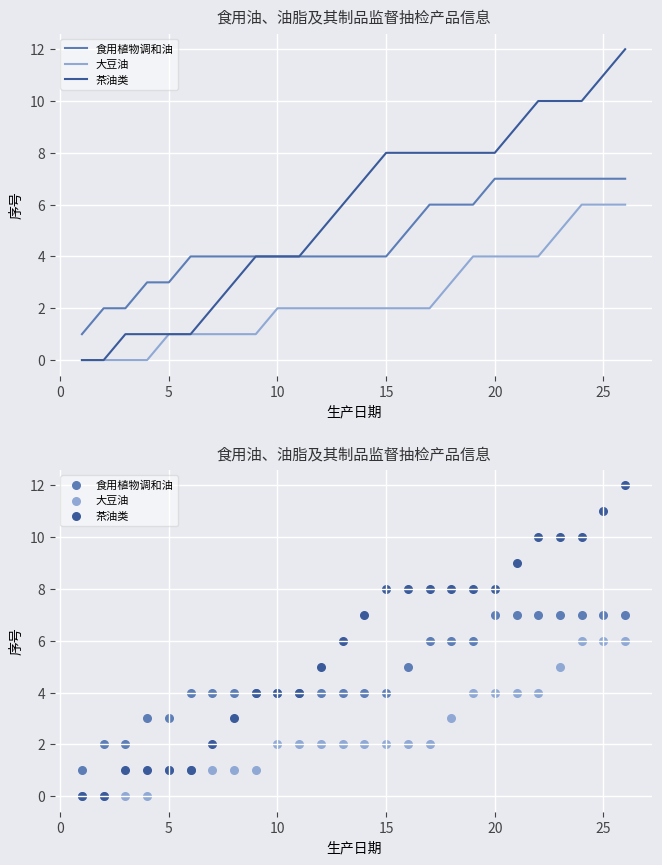

Which series has the largest total across all categories?

茶油类